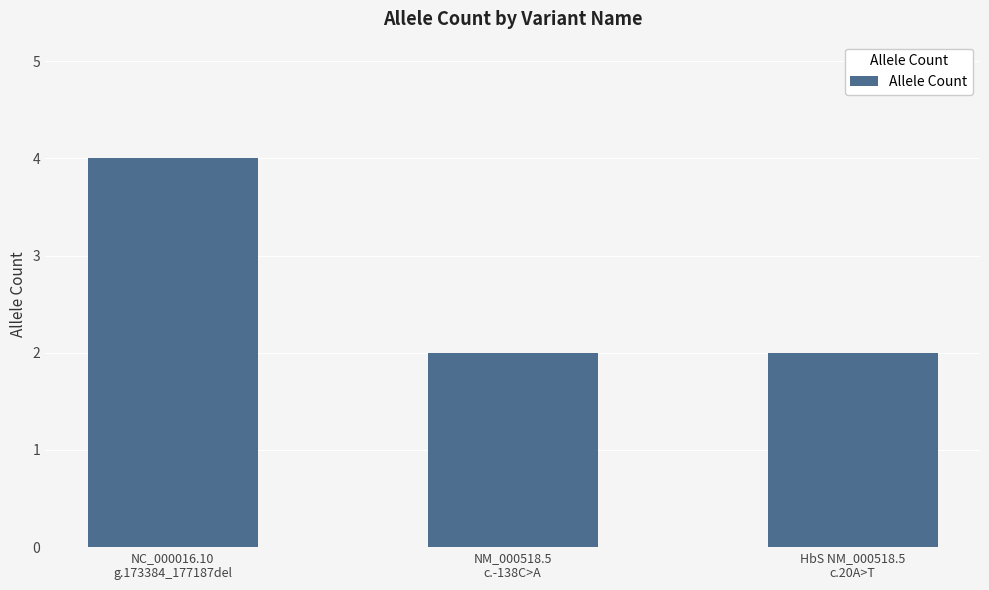

How many distinct data groups are displayed?

1